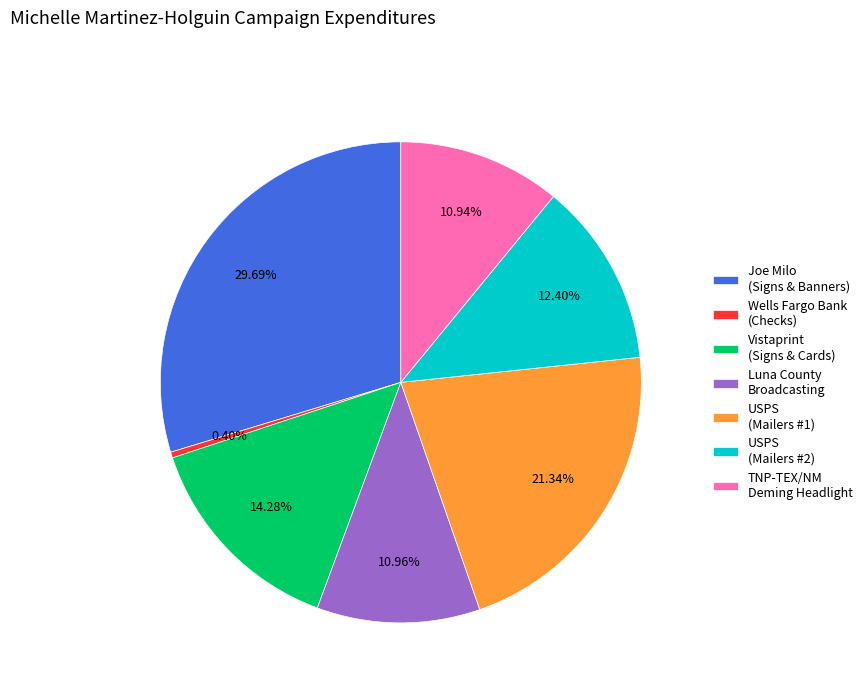

To the nearest percent, what is the difference between the largest and smallest slice percentages?

29%